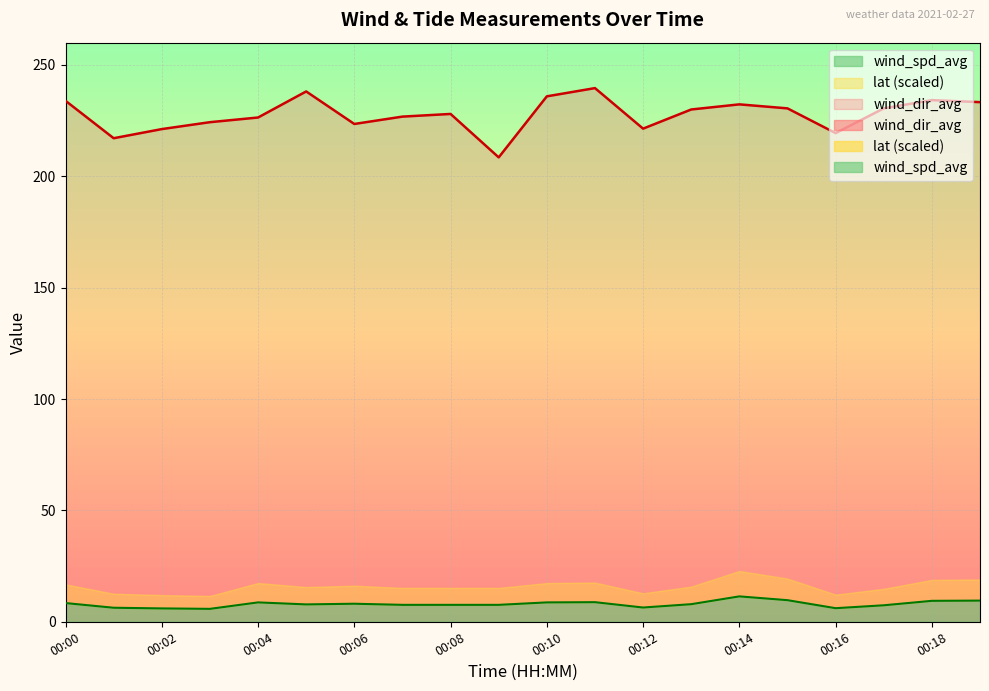

Which series has the largest total across all categories?

wind_dir_avg